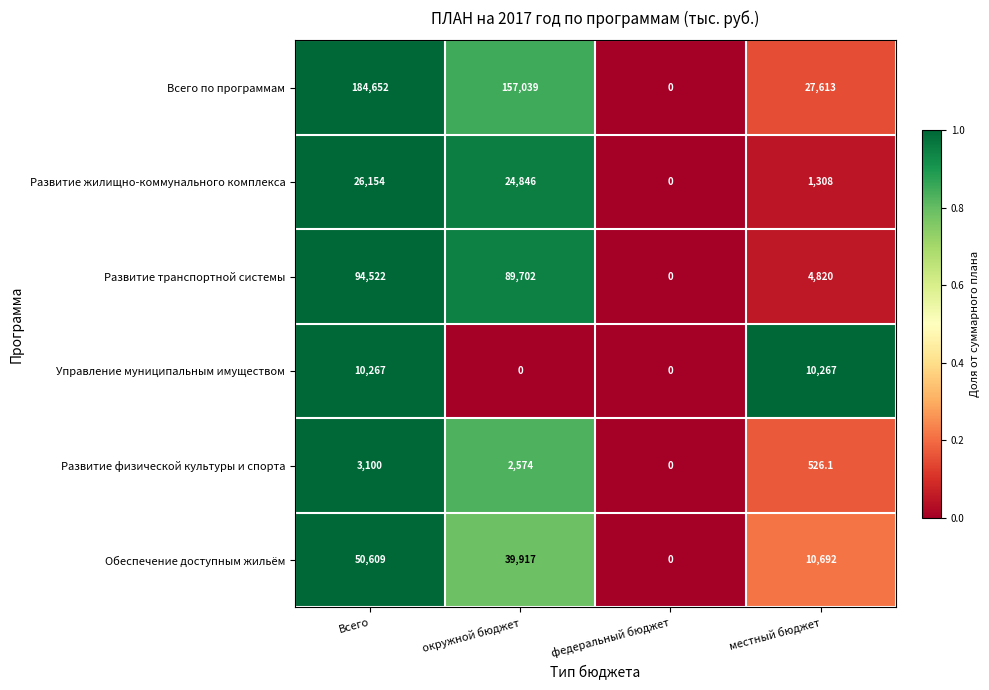

Rank the series by their maximum value, from highest to lowest.

Всего по программам, Развитие транспортной системы, Обеспечение доступным жильём, Развитие жилищно-коммунального комплекса, Управление муниципальным имуществом, Развитие физической культуры и спорта